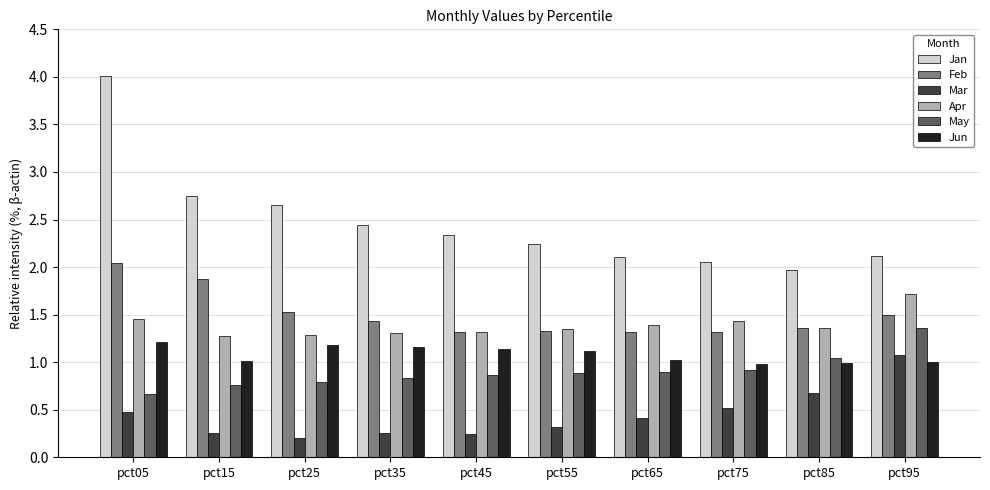

How many distinct data groups are displayed?

6